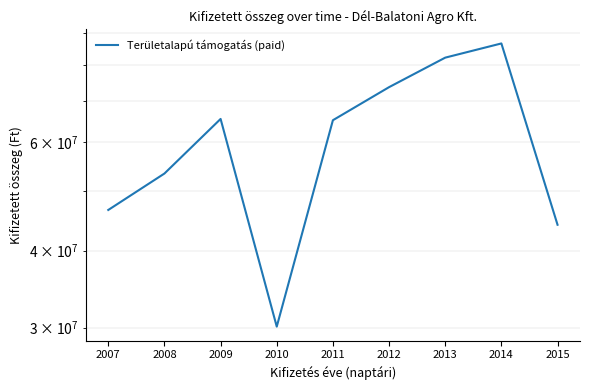

At which category does the chart reach its minimum across all series?

2010